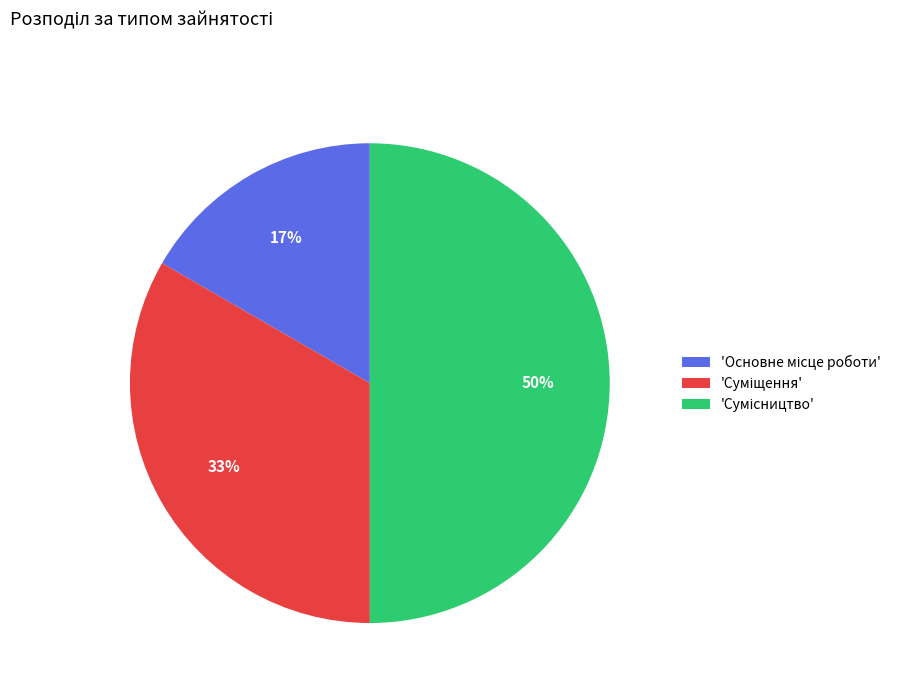

To the nearest percent, what is the difference between the largest and smallest slice percentages?

33%